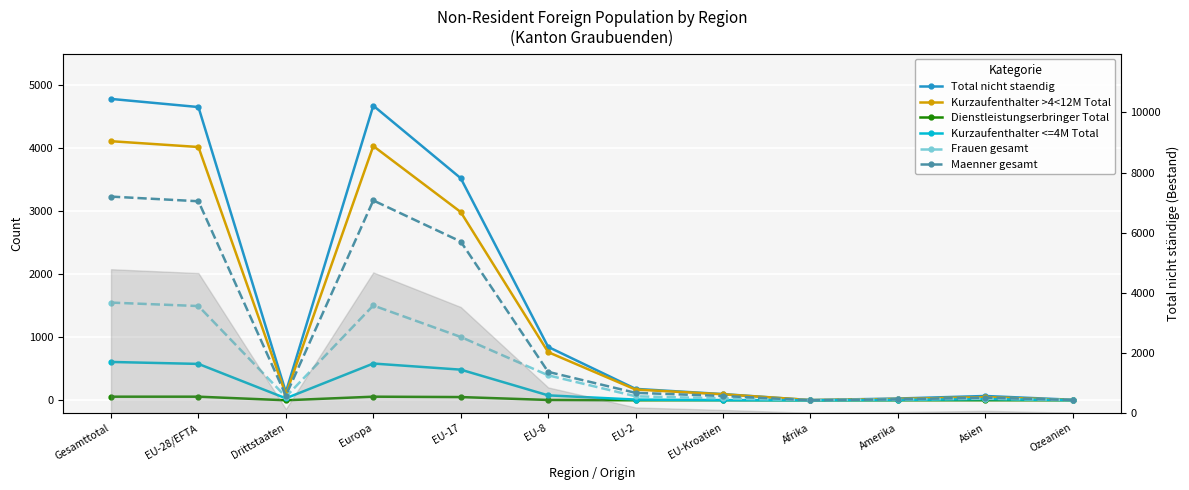

What position from the right is EU-2?

6